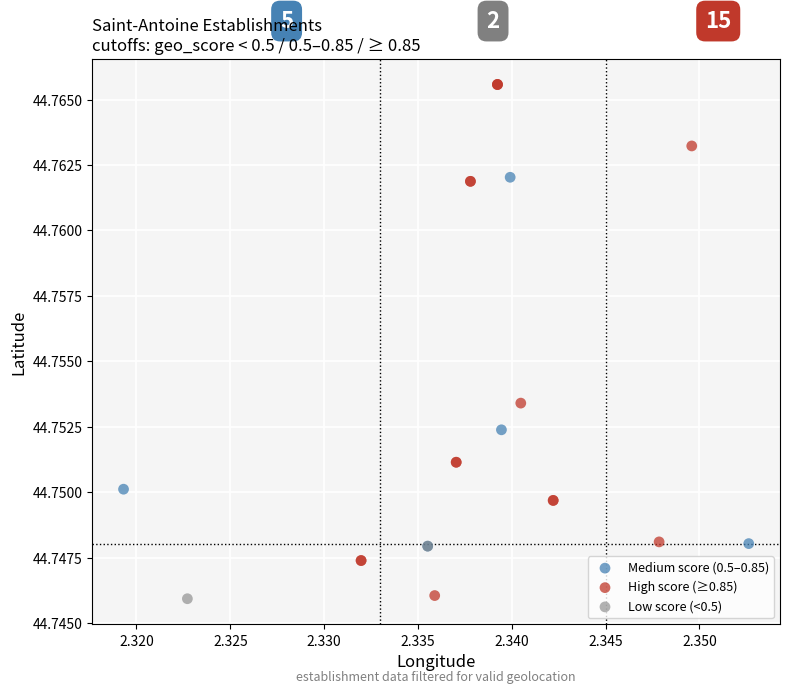

Which series contains the highest Y value?

High score (≥0.85)